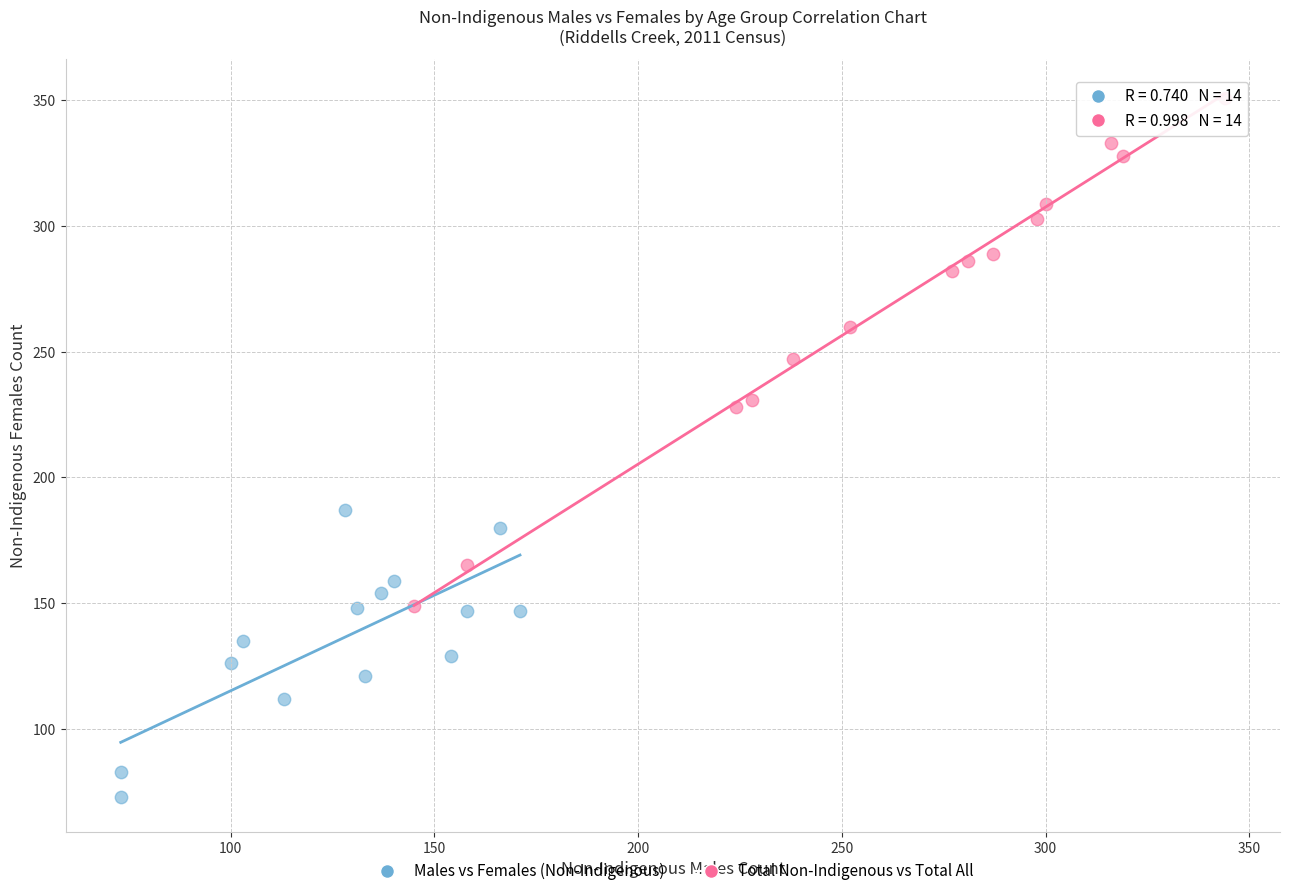

Which series reaches the minimum Y coordinate?

Males vs Females (Non-Indigenous)